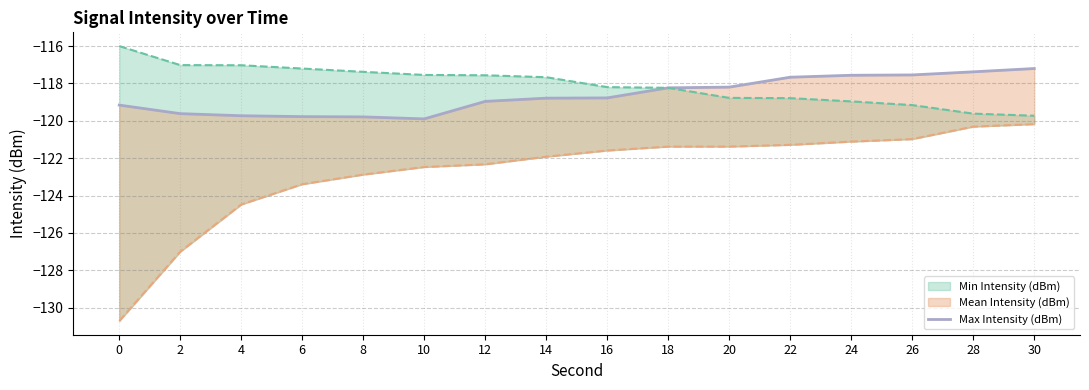

What is the sum of the values at 22 and 10?

-237.6